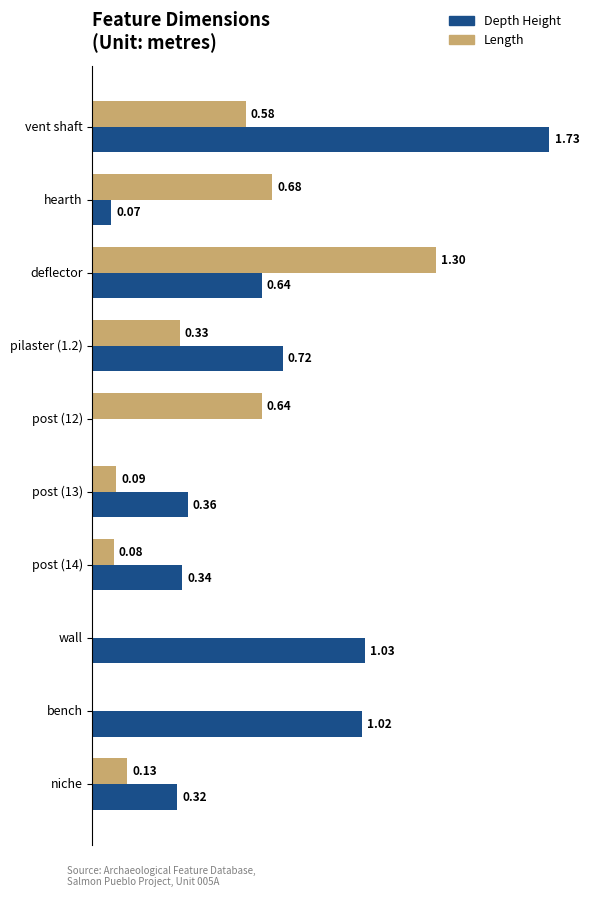

At which category is the sum across all series the highest?

vent shaft